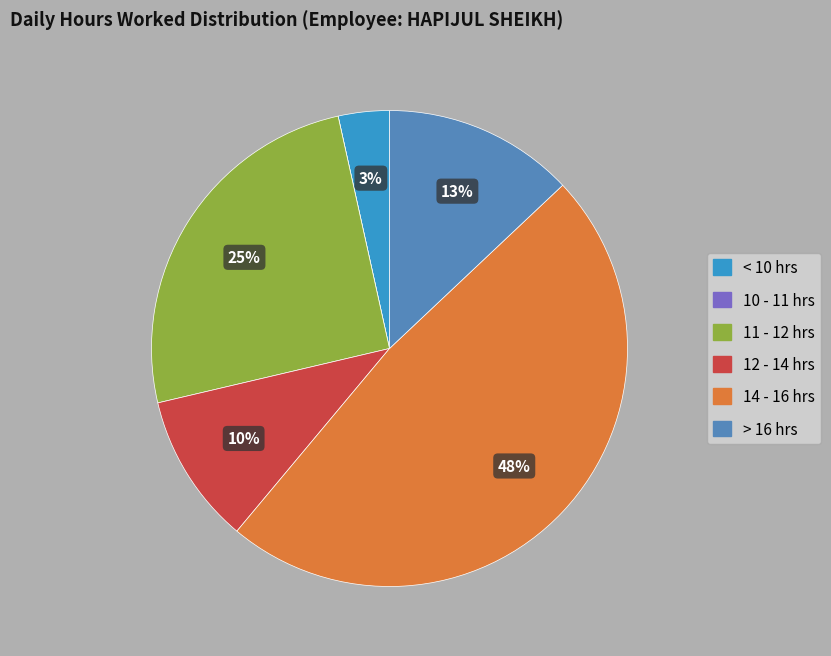

Does any single category account for the majority?

No